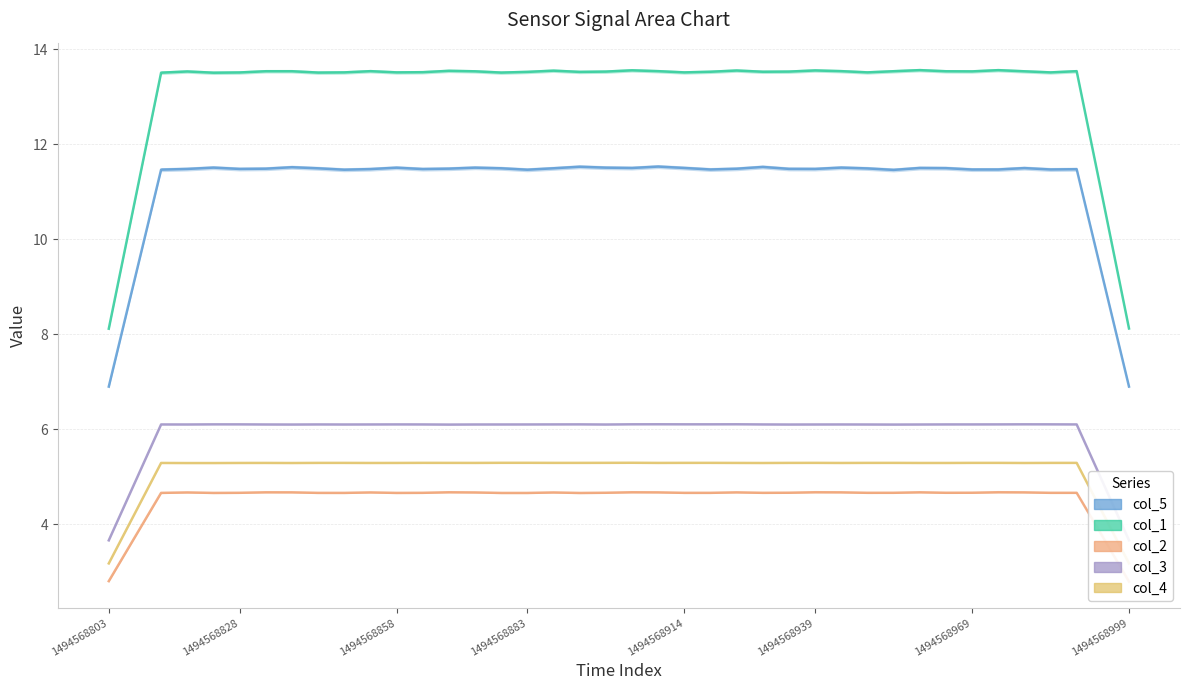

What is the value of the col_3 point at the 21st from the left?

6.1